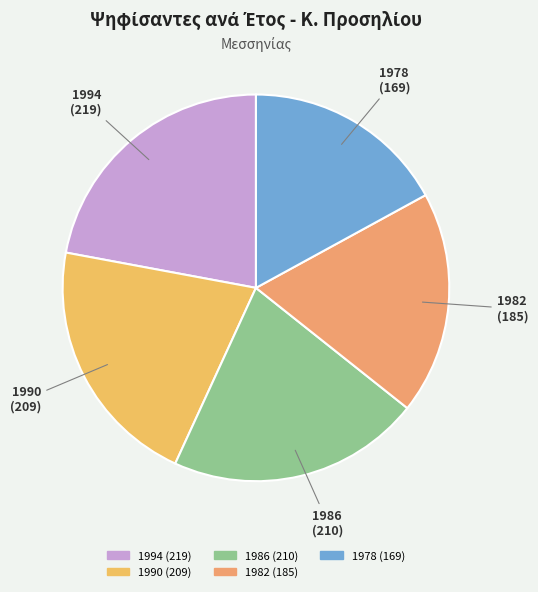

Which slice is the largest?

1994